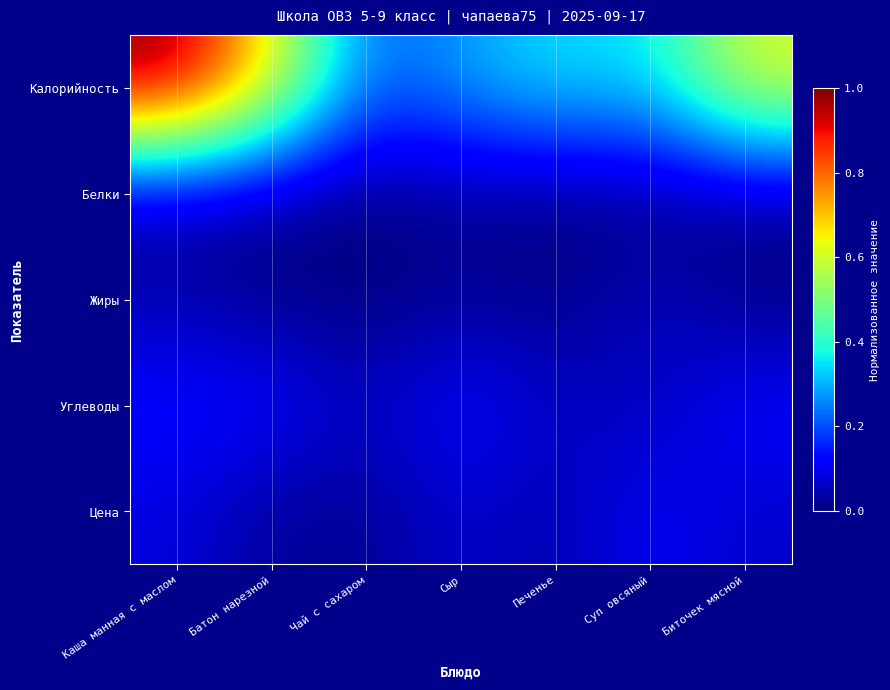

Reading right to left, list all the values displayed in this chart.

Калорийность: Биточек мясной=0.6	Суп овсяный=0.3	Печенье=0.4	Сыр=0.3	Чай с сахаром=0.2	Батон нарезной=0.7	Каша манная с маслом=1.0
Белки: Биточек мясной=0.0	Суп овсяный=0.0	Печенье=0.0	Сыр=0.0	Чай с сахаром=0.0	Батон нарезной=0.0	Каша манная с маслом=0.0
Жиры: Биточек мясной=0.0	Суп овсяный=0.1	Печенье=0.0	Сыр=0.0	Чай с сахаром=0.0	Батон нарезной=0.0	Каша манная с маслом=0.0
Углеводы: Биточек мясной=0.1	Суп овсяный=0.1	Печенье=0.1	Сыр=0.1	Чай с сахаром=0.1	Батон нарезной=0.1	Каша манная с маслом=0.1
Цена: Биточек мясной=0.1	Суп овсяный=0.1	Печенье=0.0	Сыр=0.1	Чай с сахаром=0.0	Батон нарезной=0.0	Каша манная с маслом=0.1